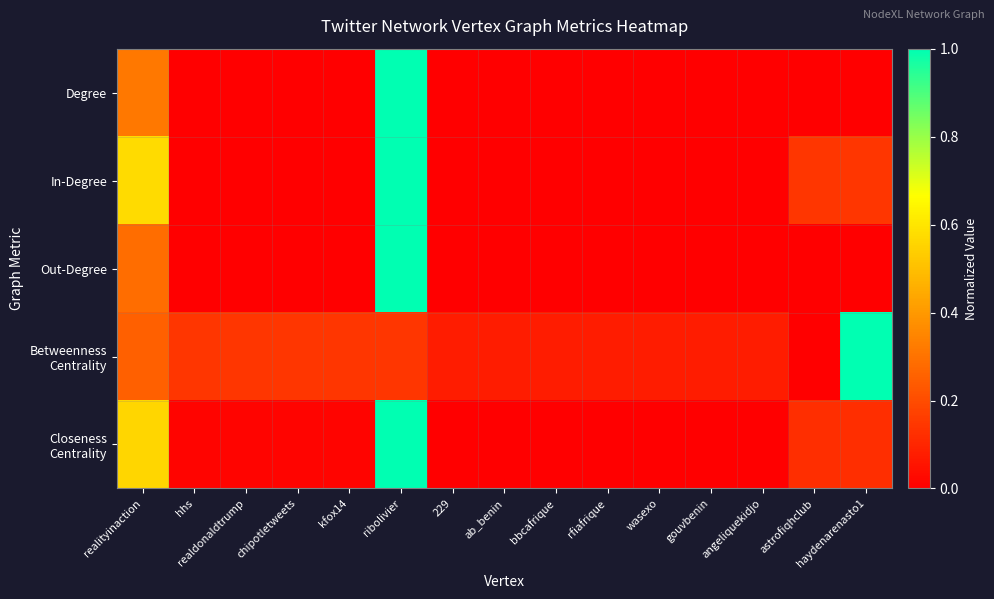

List the series in order of their peak value, lowest first.

Degree, In-Degree, Out-Degree, Betweenness Centrality, Closeness Centrality